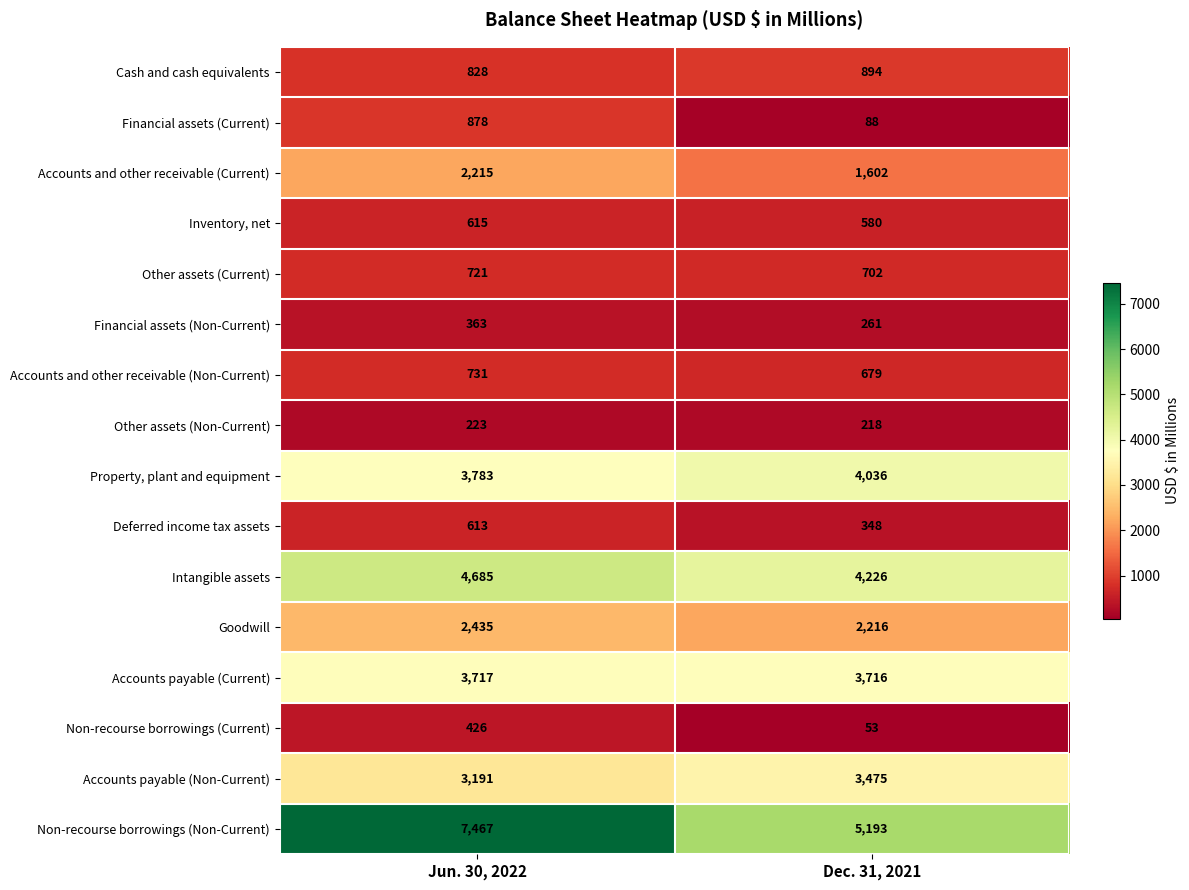

What is the difference between the maximum and minimum values in the Financial assets (Current) series?

790